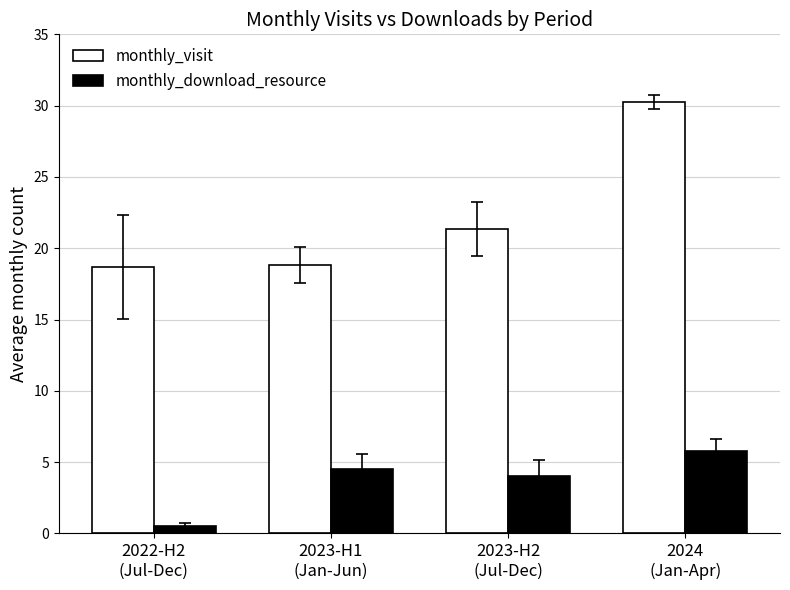

Which series has the largest range (max minus min)?

monthly_visit